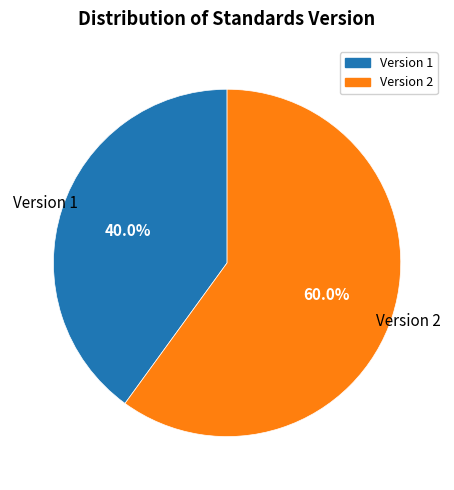

Does any single category account for the majority?

Yes